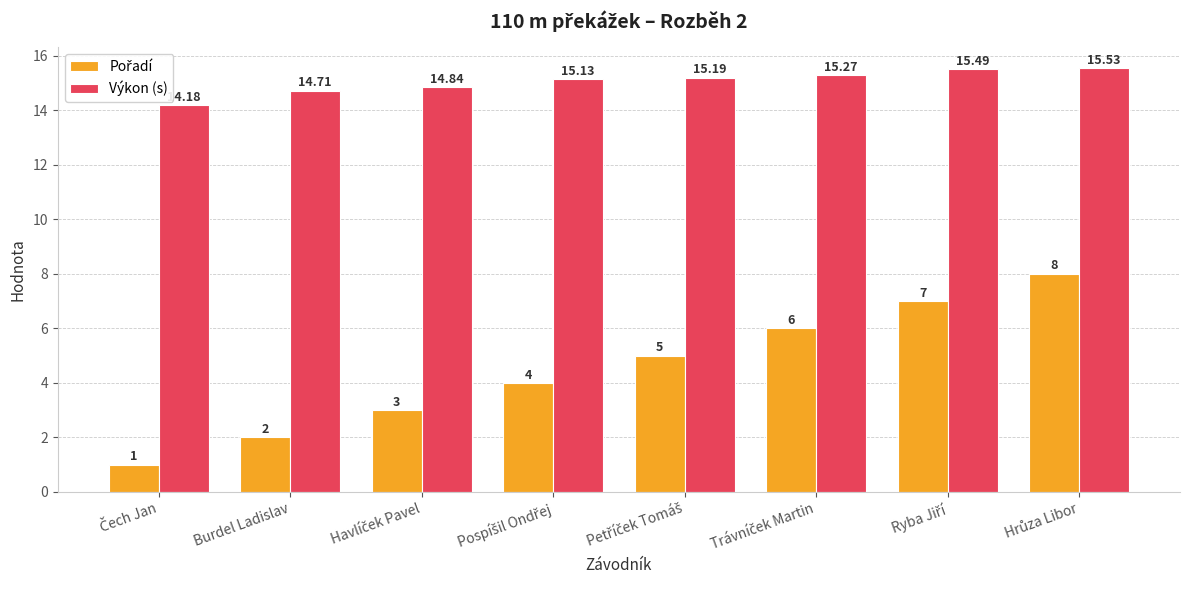

Which series has the largest total across all categories?

Výkon (s)